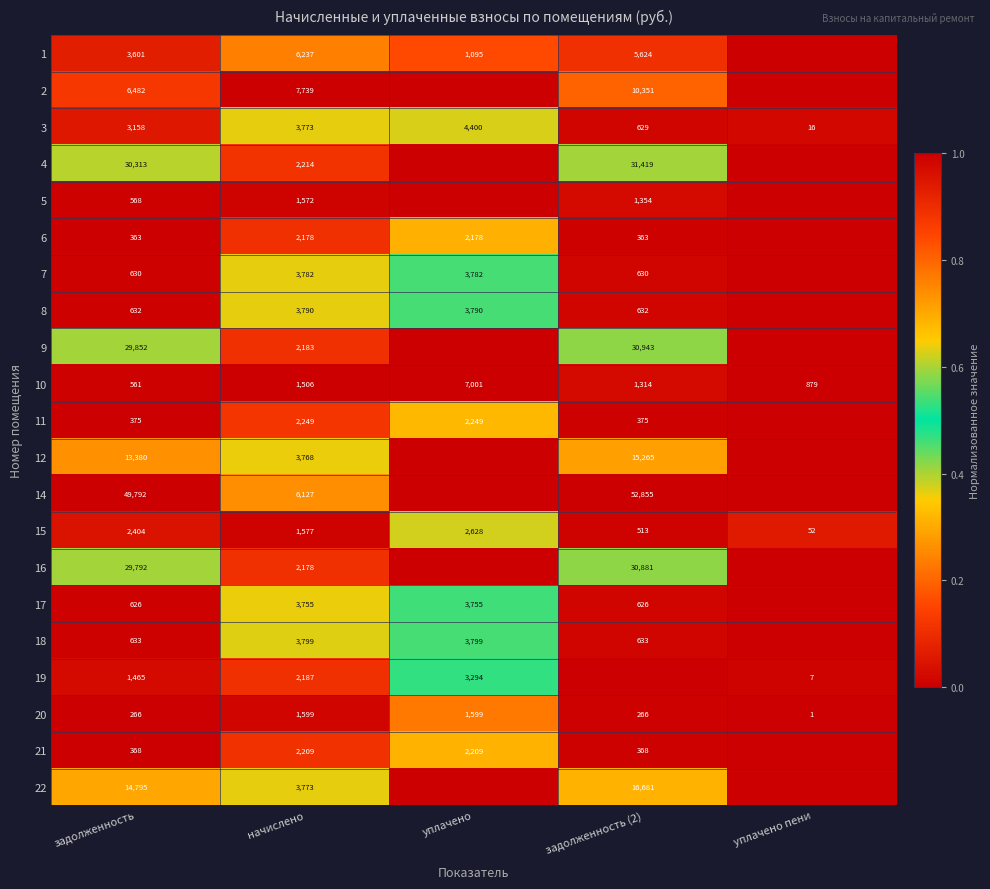

Rank the categories by 10 value from highest to lowest.

уплачено, начислено, задолженность (2), уплачено пени, задолженность